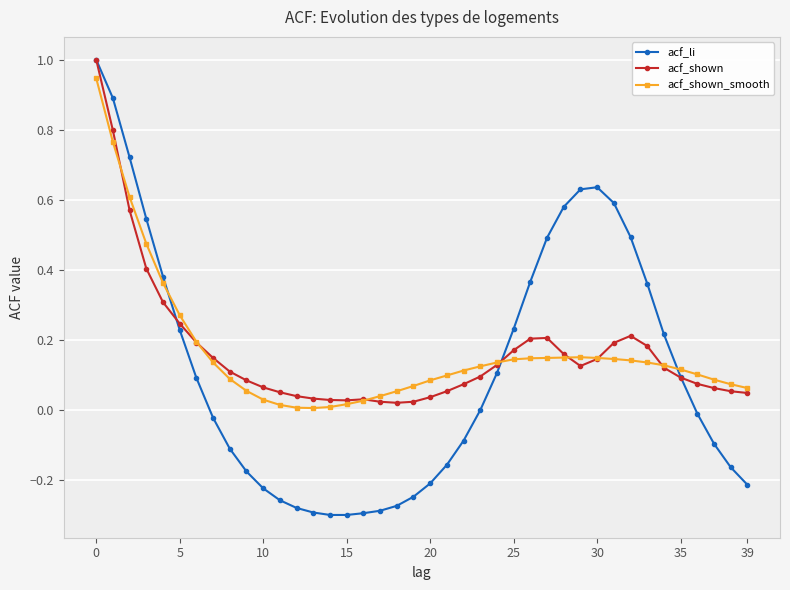

What is the value of the acf_li point at the 23rd from the left?

-0.1